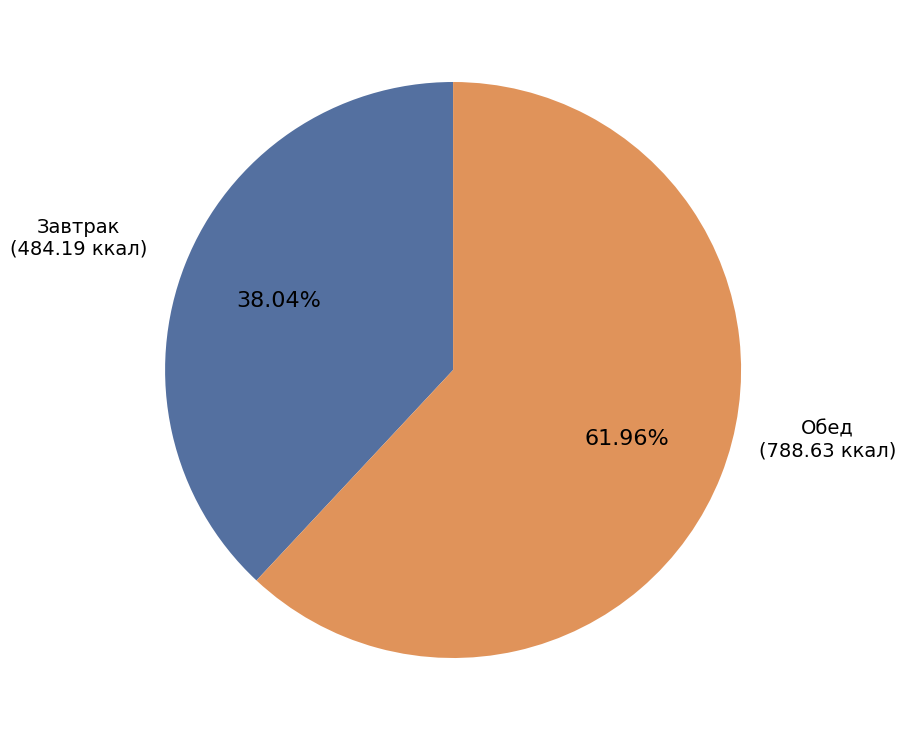

Is there any slice that represents more than half of the pie?

Yes